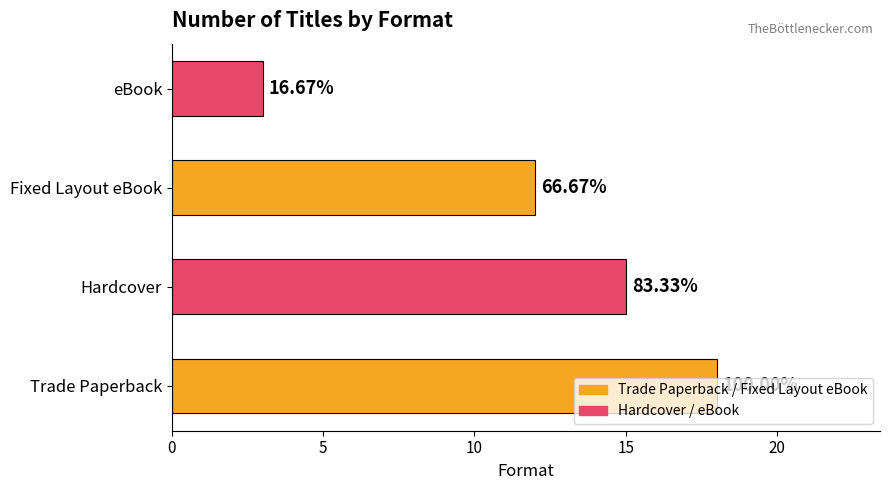

How many bars are there in total?

4